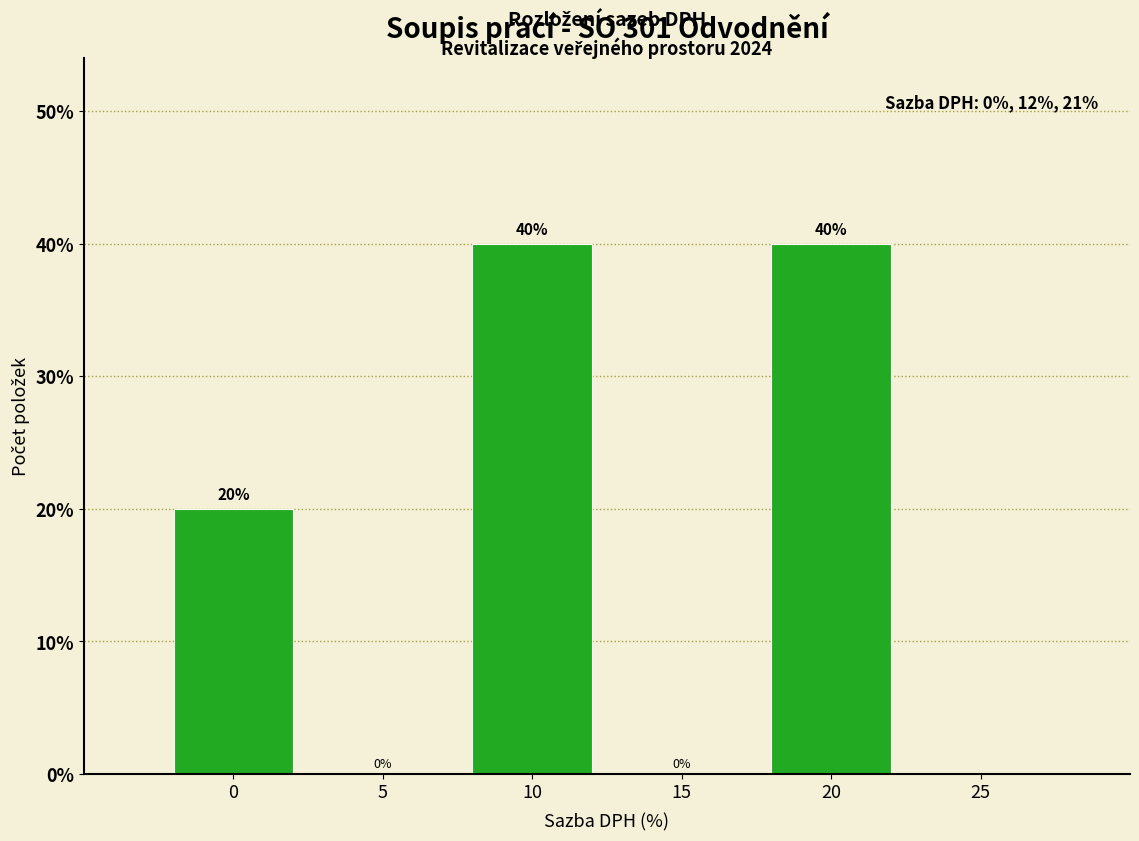

Reading left to right, list every bar in this chart as the range it spans on the x-axis followed by its height.

-2.5 to 2.5: 20
2.5 to 7.5: 0
7.5 to 12.5: 40
12.5 to 17.5: 0
17.5 to 22.5: 40